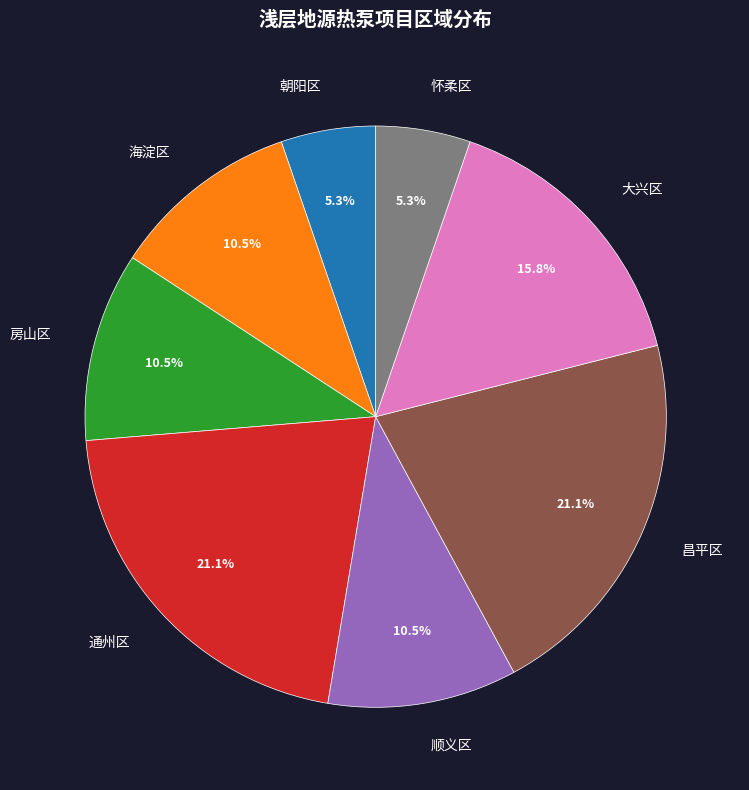

Is it true that 朝阳区 is 11% of the pie?

False